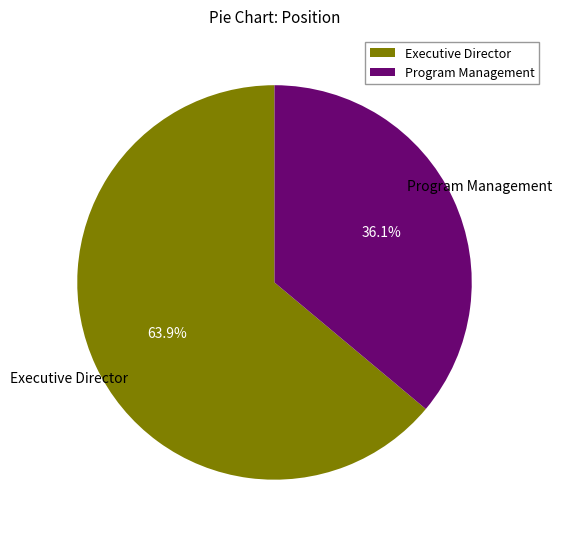

Between Executive Director and Program Management, which is larger?

Executive Director